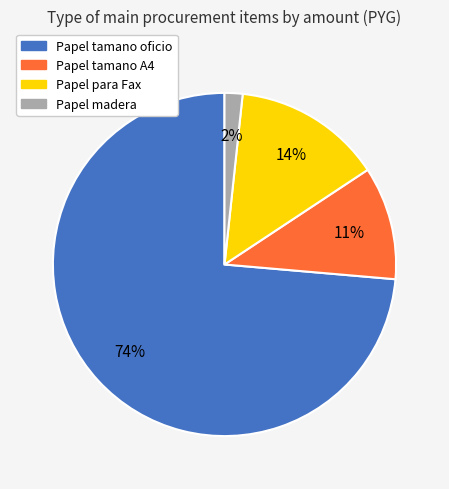

Is it true that Papel madera is 2% of the pie?

True